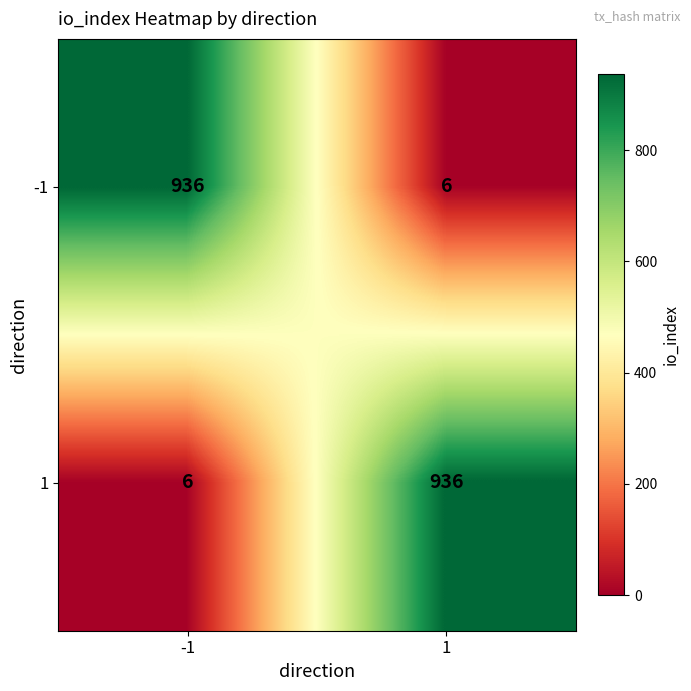

Count the number of data series in this chart.

2